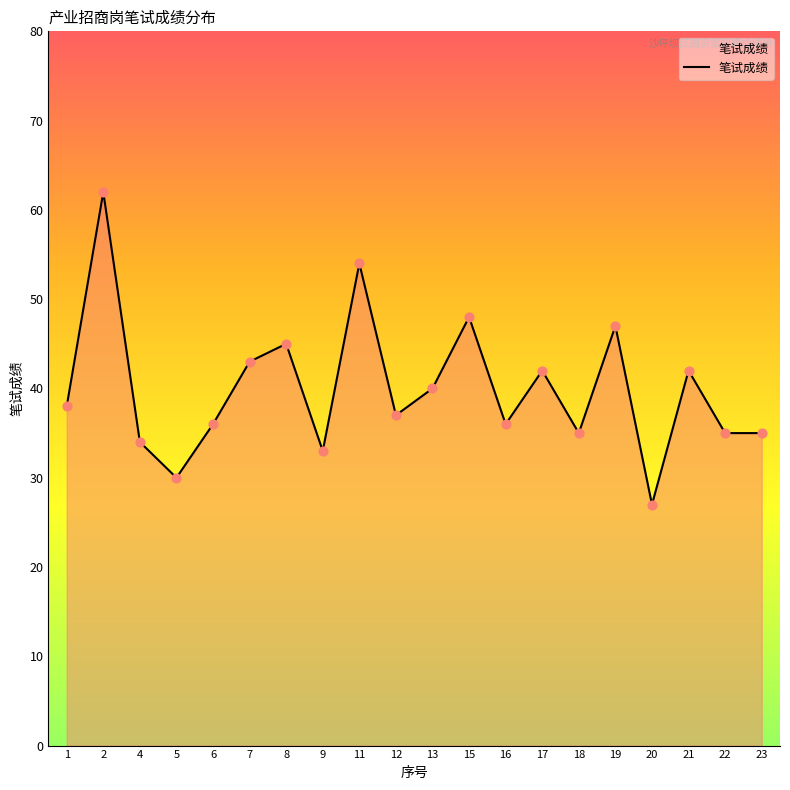

Which has a higher value, 22 or 7?

7